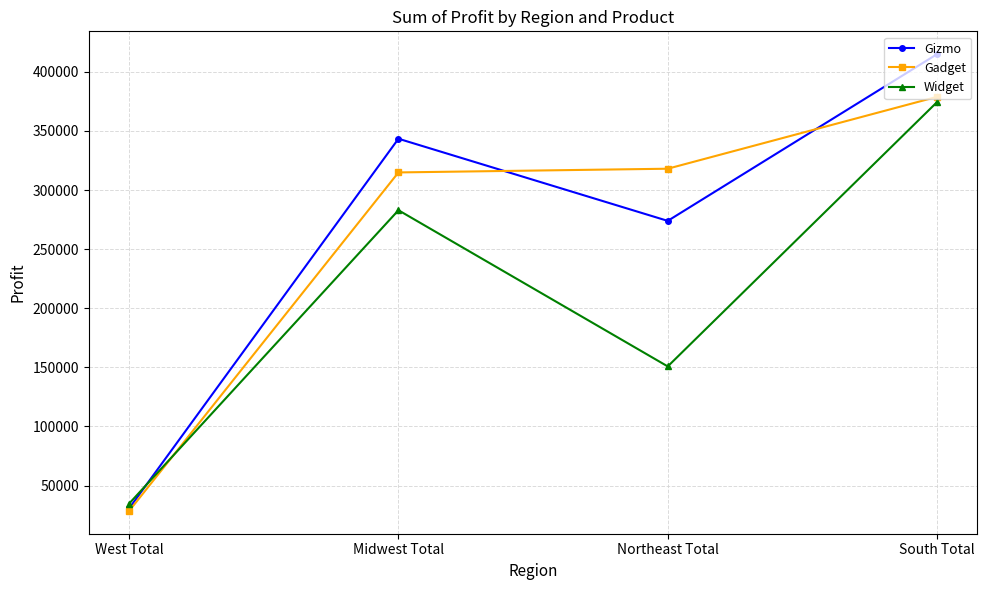

What is the label of the 2nd point from the left?

Midwest Total